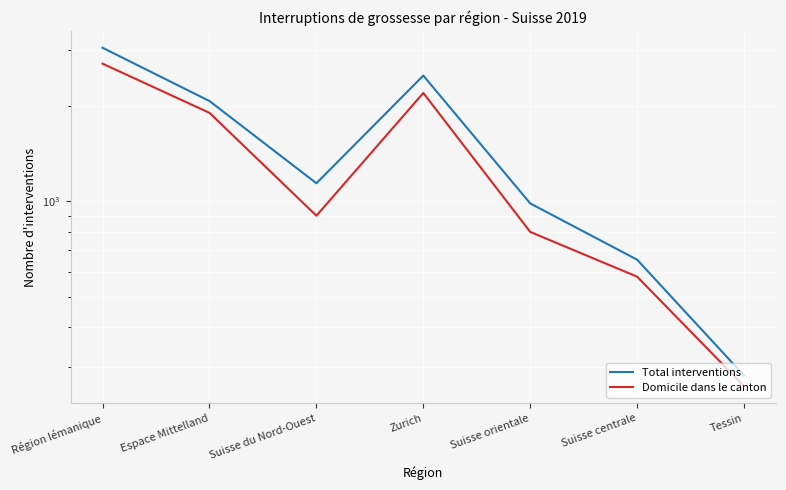

List the series in order of their peak value, highest first.

Total interventions, Domicile dans le canton